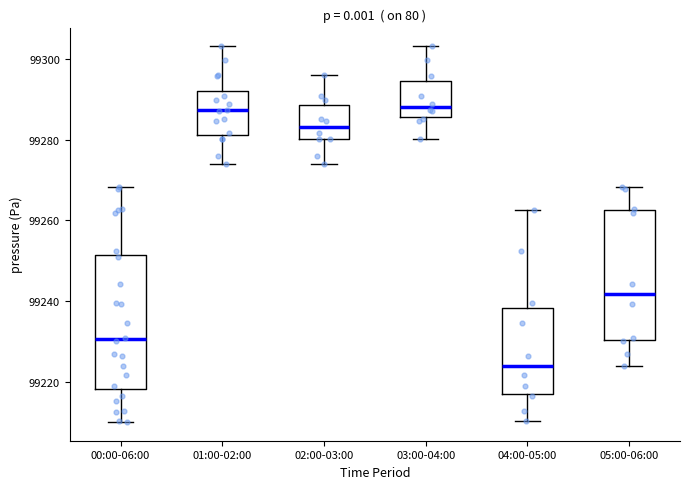

Reading left to right, transcribe this box plot: for each box, give where its median line is, the range the box spans, and where its two whiskers end, as read against the y-axis. The values are not printed on the chart, so give them approximately, as read against the axis.

00:00-06:00: median 99230, box 99218 to 99252, whiskers 99210 to 99268
01:00-02:00: median 99288, box 99282 to 99292, whiskers 99274 to 99304
02:00-03:00: median 99284, box 99280 to 99288, whiskers 99274 to 99296
03:00-04:00: median 99288, box 99286 to 99294, whiskers 99280 to 99304
04:00-05:00: median 99224, box 99218 to 99238, whiskers 99210 to 99262
05:00-06:00: median 99242, box 99230 to 99262, whiskers 99224 to 99268